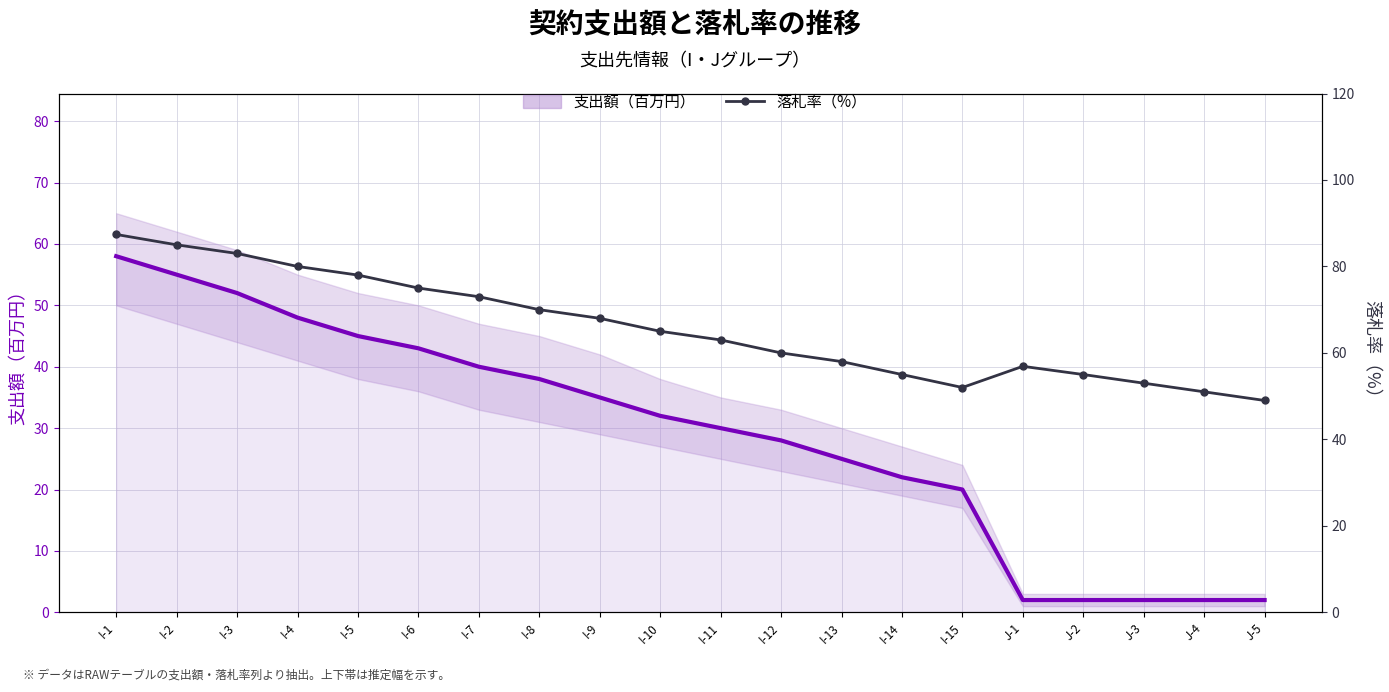

Is the value of 落札率（%） at J-3 greater than the value of 支出額（百万円） at I-11?

Yes